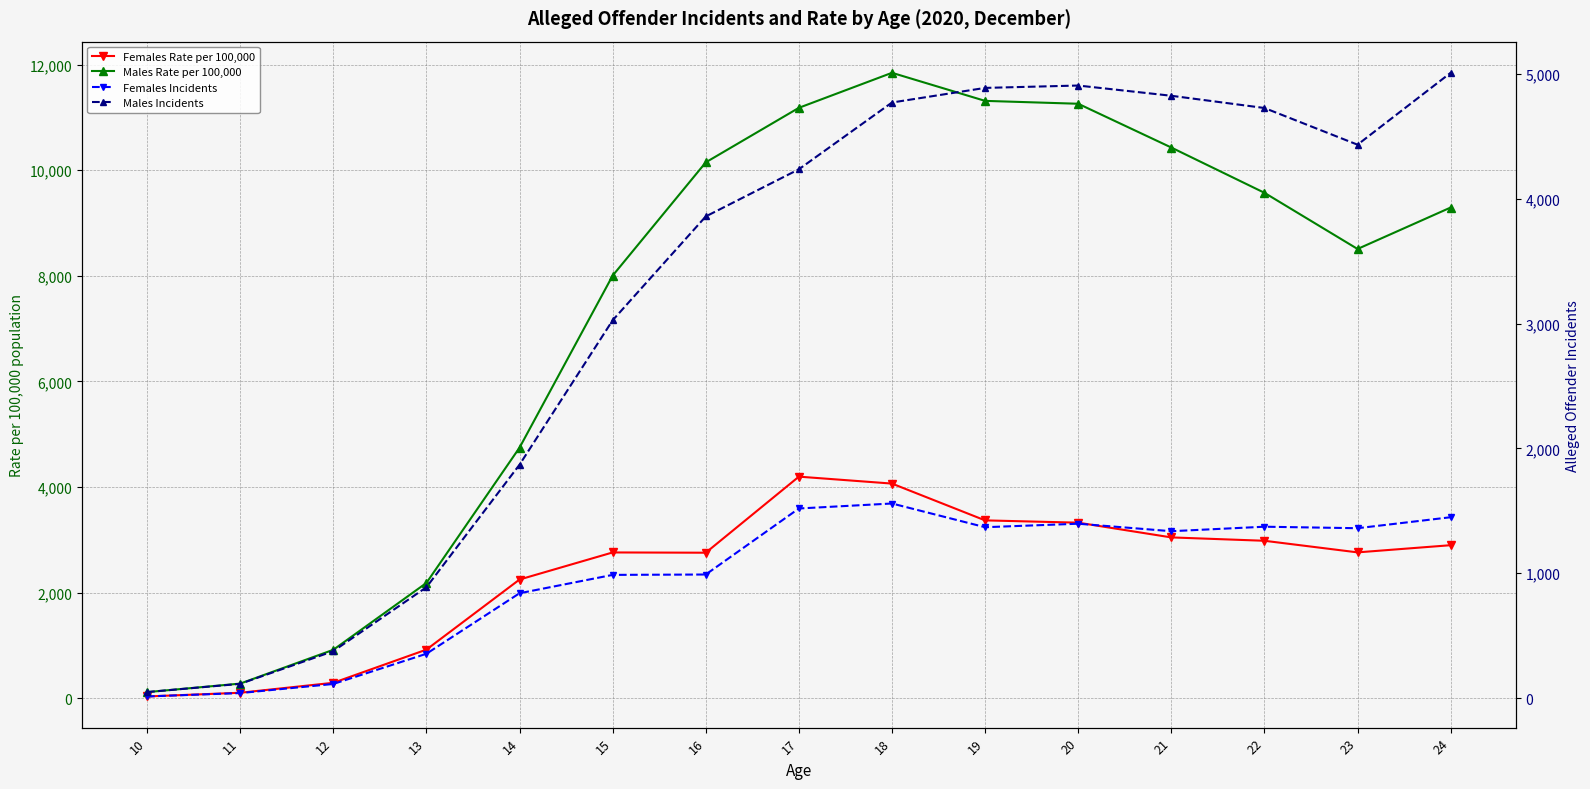

At which category does Males Incidents reach its first local valley?

23